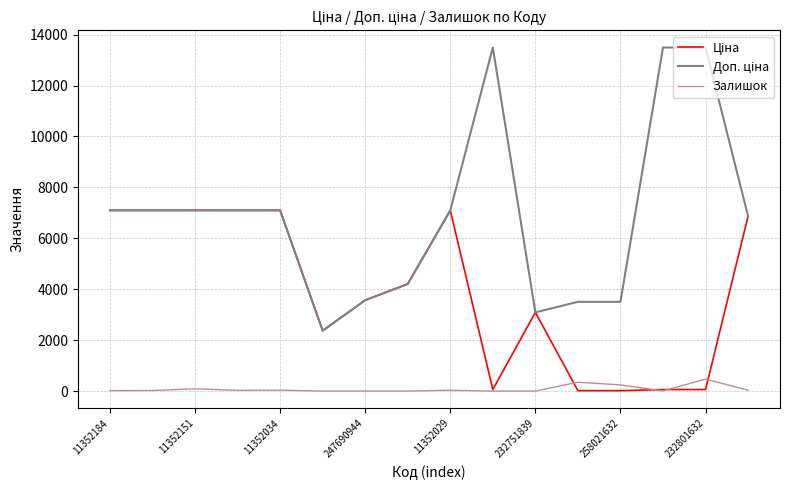

Which series has the largest total across all categories?

Доп. ціна